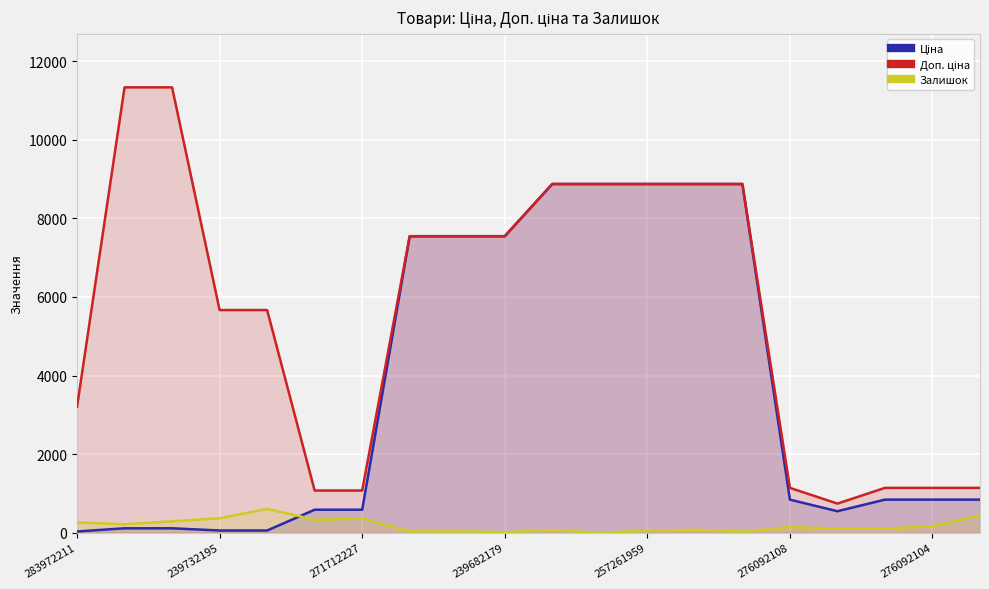

What is the approximate value of Залишок at 257261959?

51.0